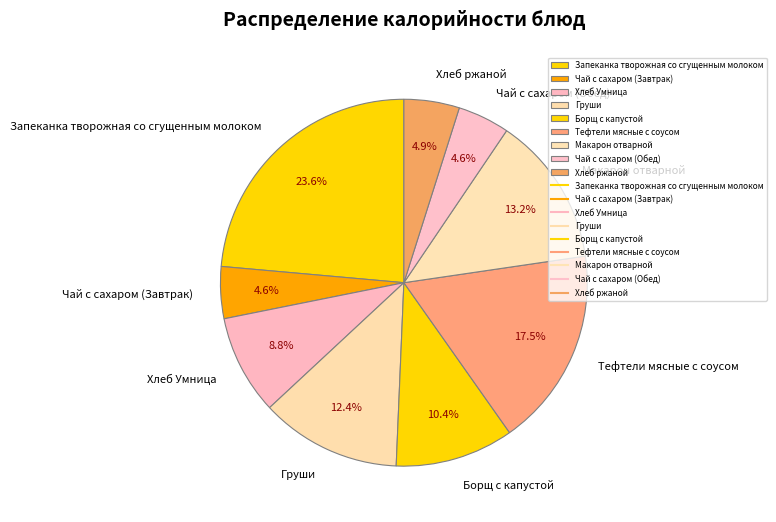

Between Макарон отварной and Чай с сахаром (Обед), which is larger?

Макарон отварной